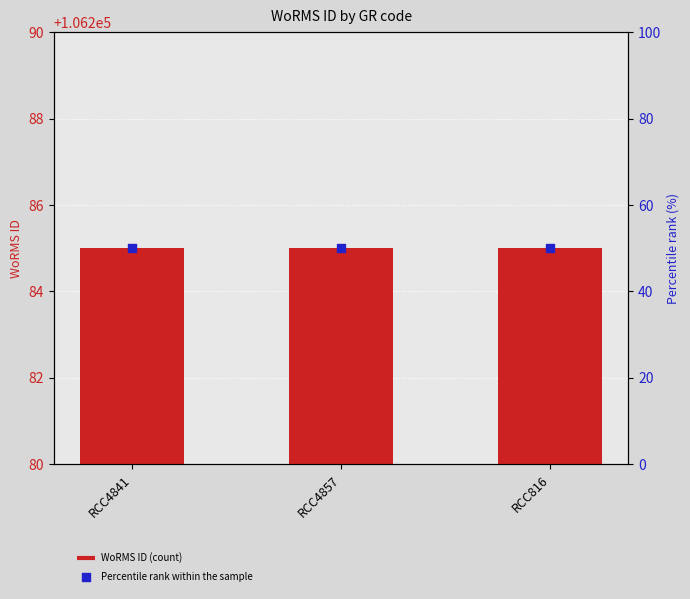

What are all the series names shown in the legend?

WoRMS ID, Percentile rank